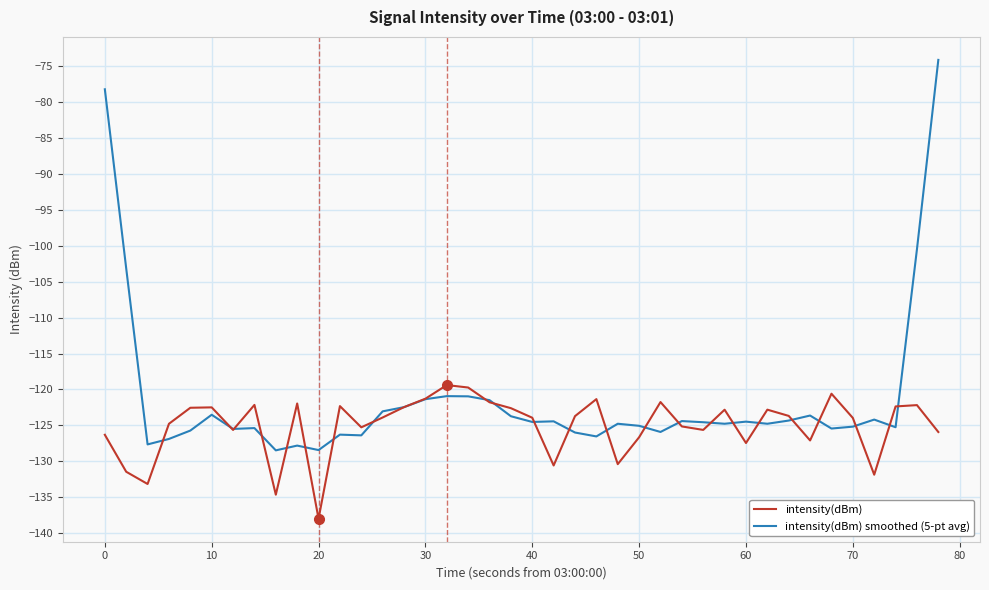

Rank the series by their average value, from highest to lowest.

intensity(dBm) smoothed (5-pt avg), intensity(dBm)